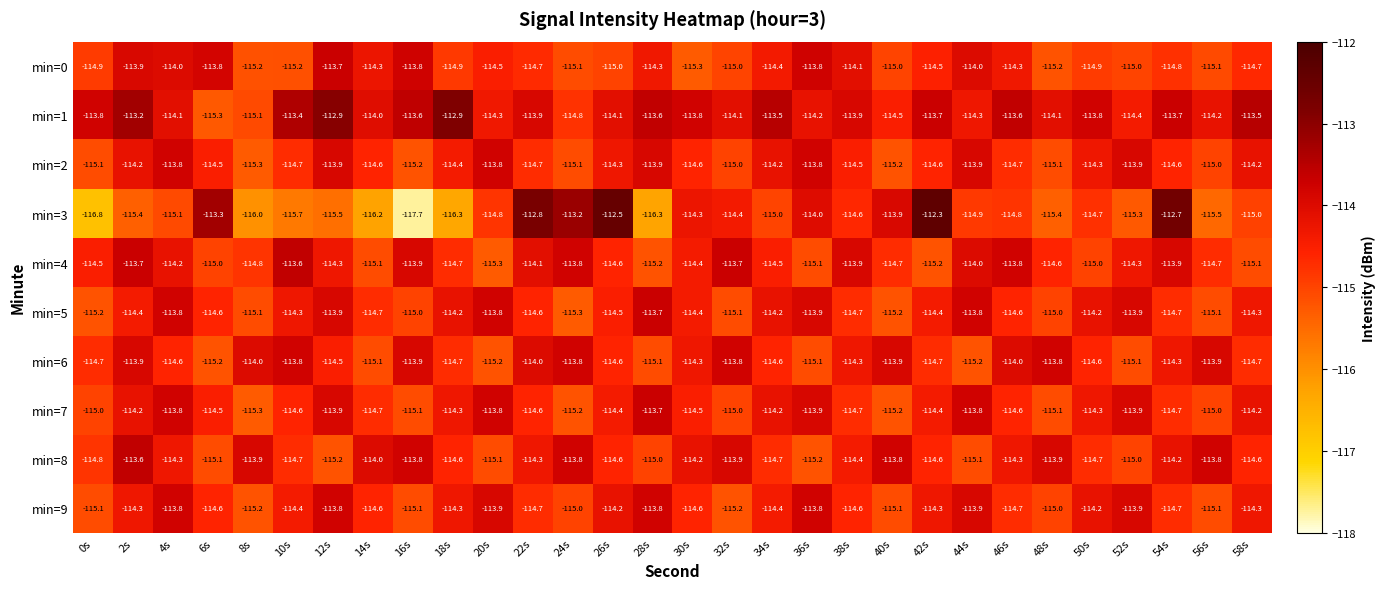

Which series has the largest range (max minus min)?

min=3